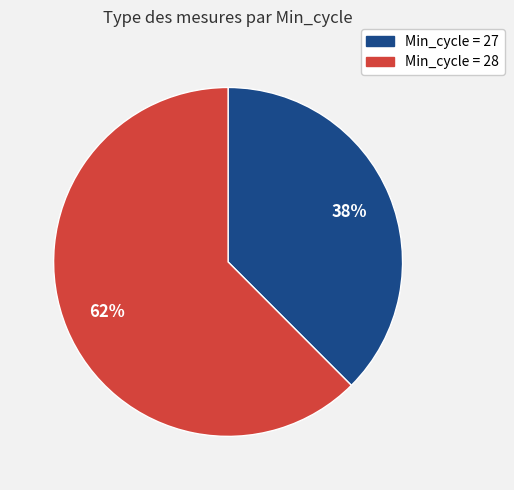

Is there a majority slice in this chart?

Yes